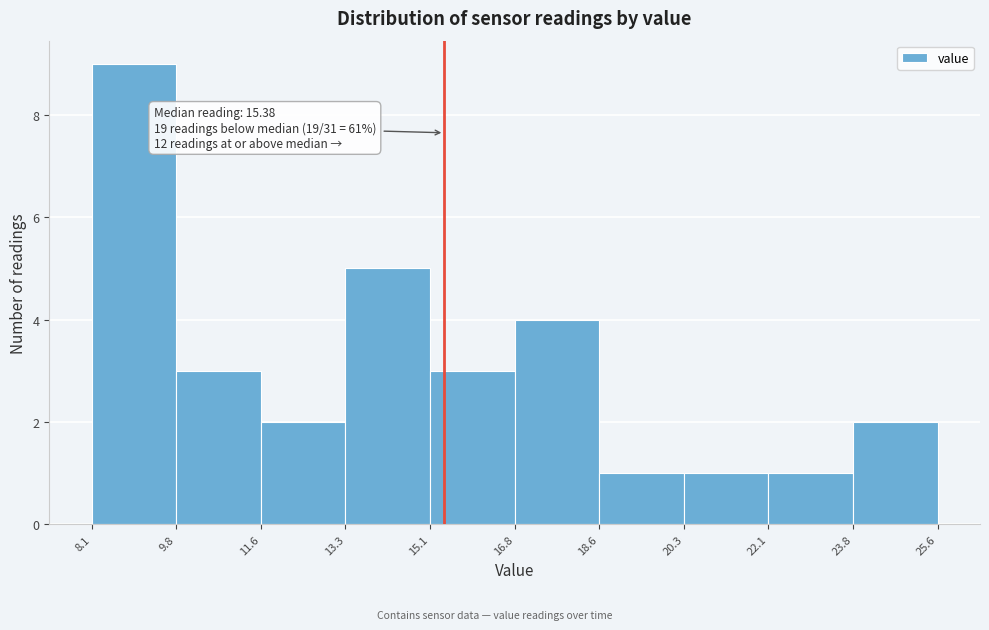

Over which range of the x-axis is the bar tallest?

8.1 to 9.8